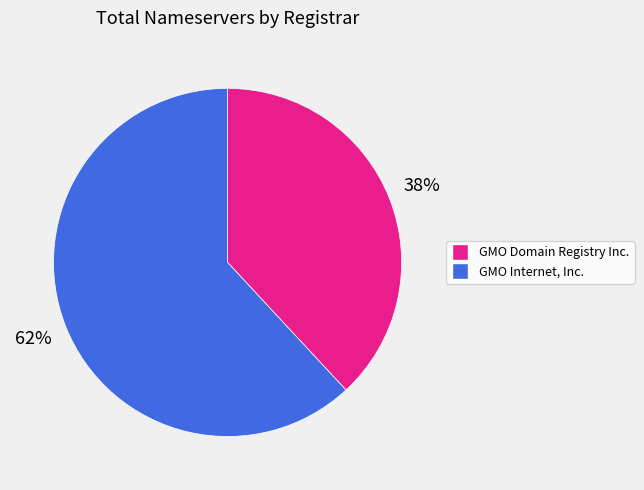

To the nearest percent, what is the combined percentage of GMO Domain Registry Inc. and GMO Internet, Inc.?

100%